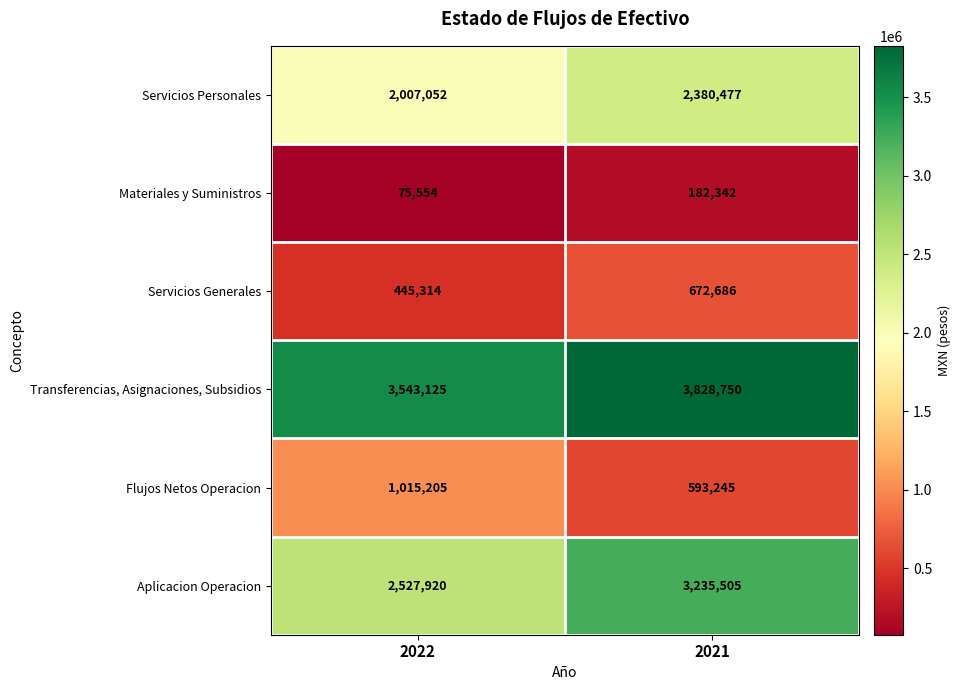

Count the number of data series in this chart.

6